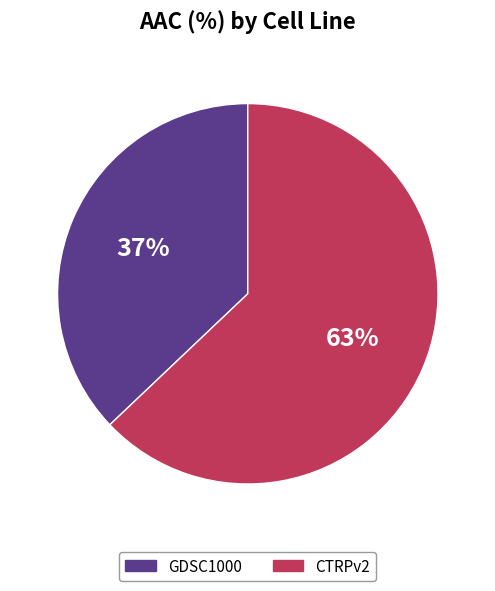

What percentage is the GDSC1000 slice, to the nearest percent?

37%